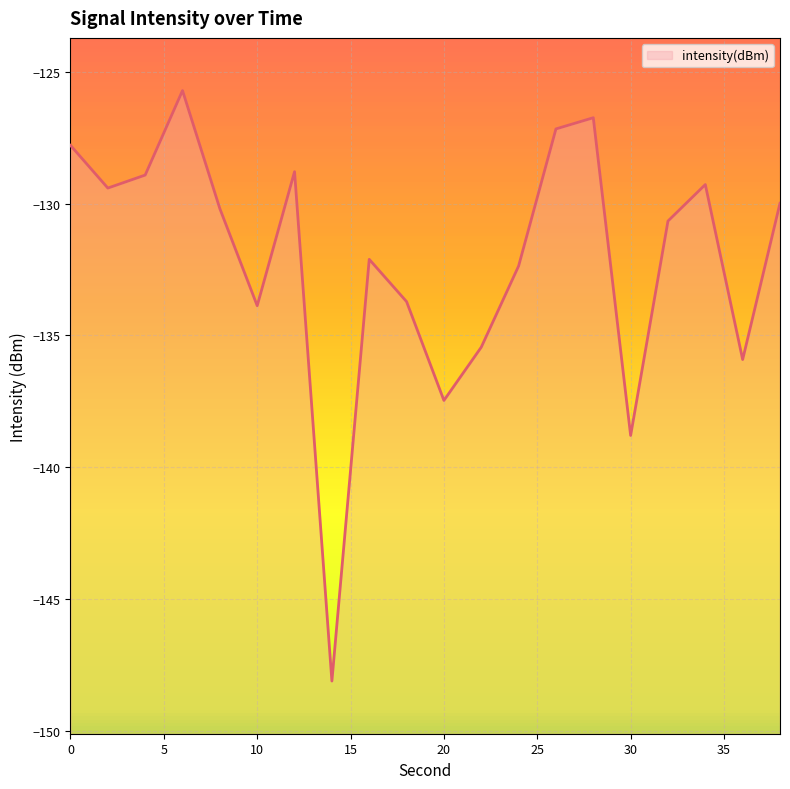

What is the difference between the values at 24 and 36?

3.5